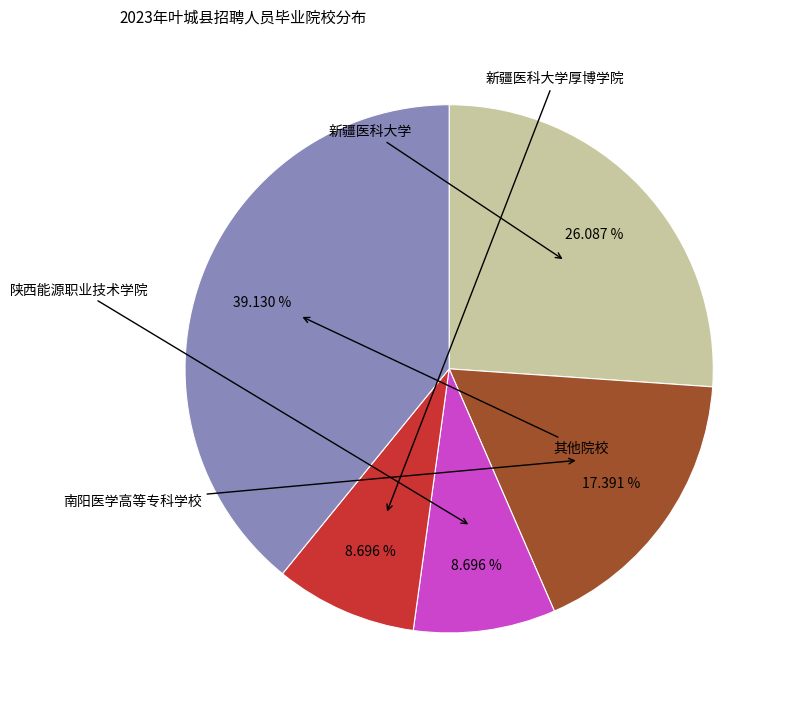

Does 新疆医科大学厚博学院 represent more than half of the total?

No